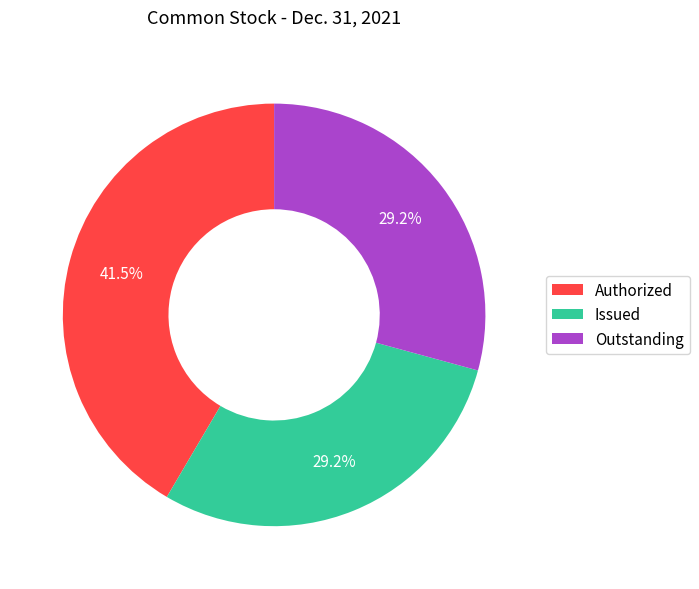

Is there any slice that represents more than half of the pie?

No